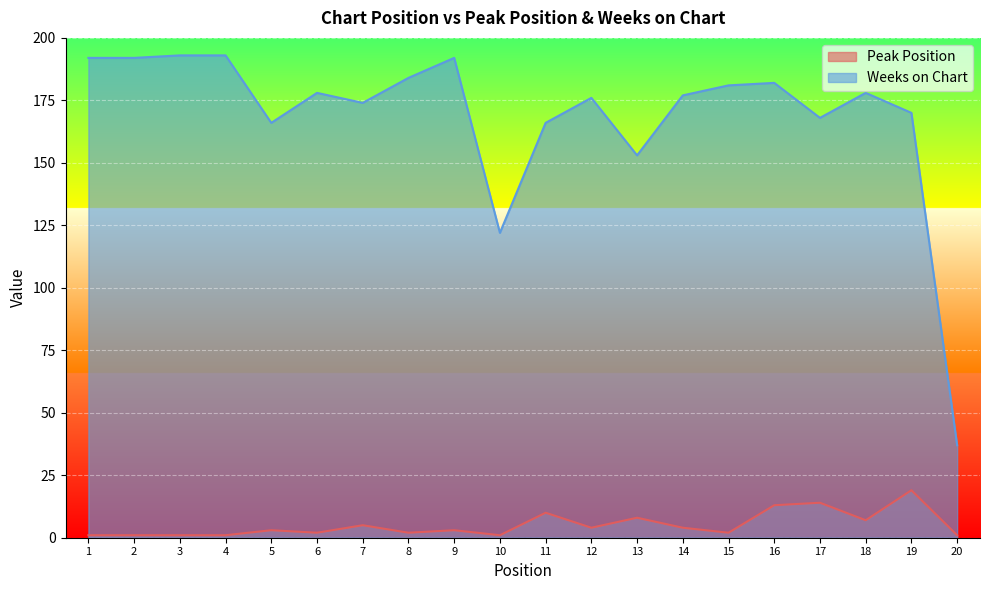

Reading left to right, list all the values displayed in this chart.

Peak Position: 1	1	1	1	3	2	5	2	3	1	10	4	8	4	2	13	14	7	19	1
Weeks on Chart: 192	192	193	193	166	178	174	184	192	122	166	176	153	177	181	182	168	178	170	37